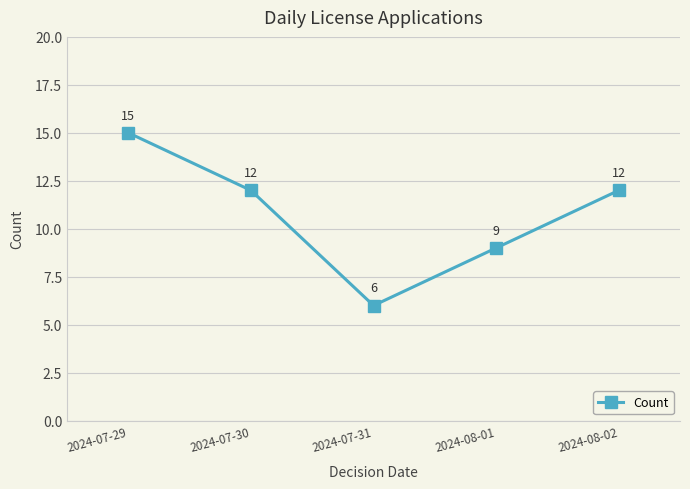

What position from the left is 2024-07-30?

2